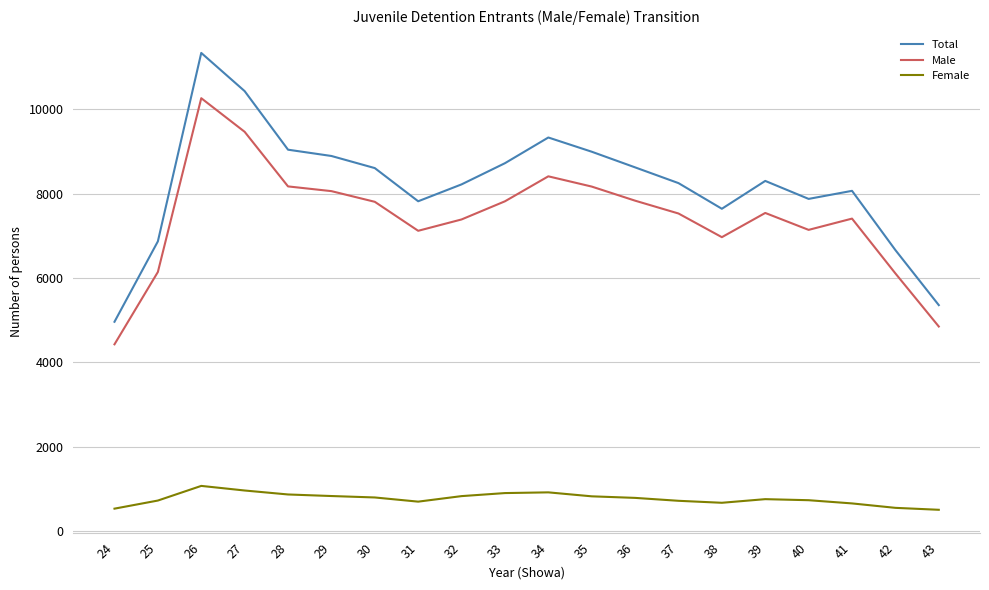

True or false: Male and Total cross at least once.

False